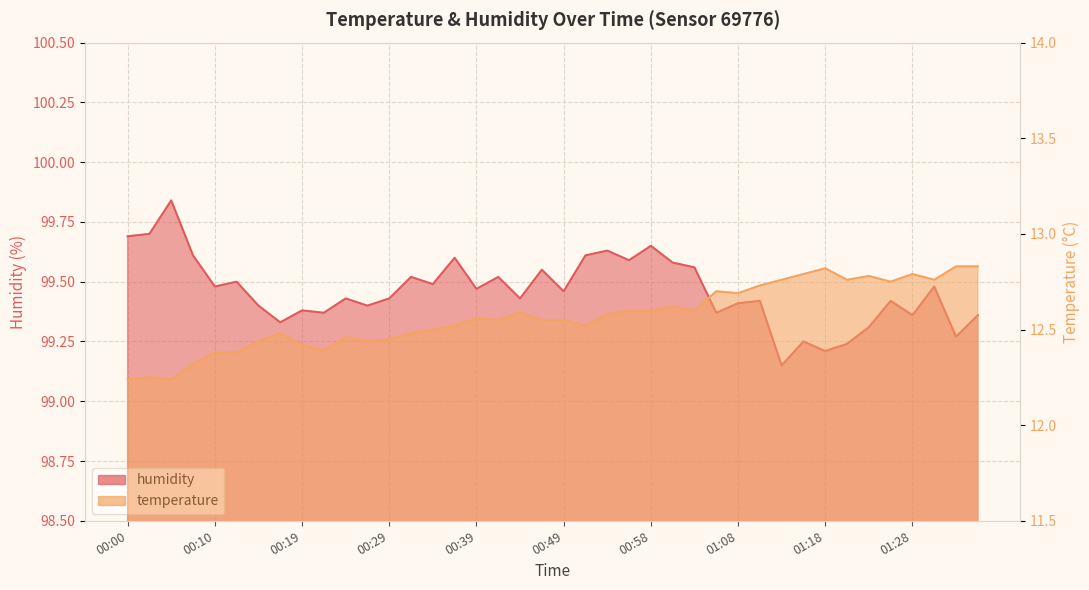

What is the sum of all temperature values?

502.7